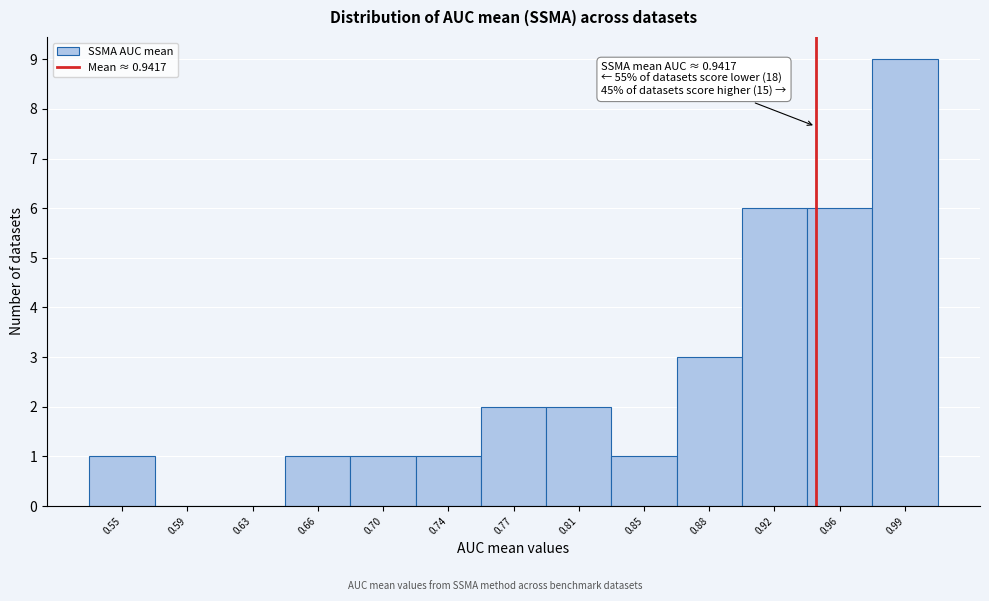

Over which range of the x-axis is the bar tallest?

0.975 to 1.010